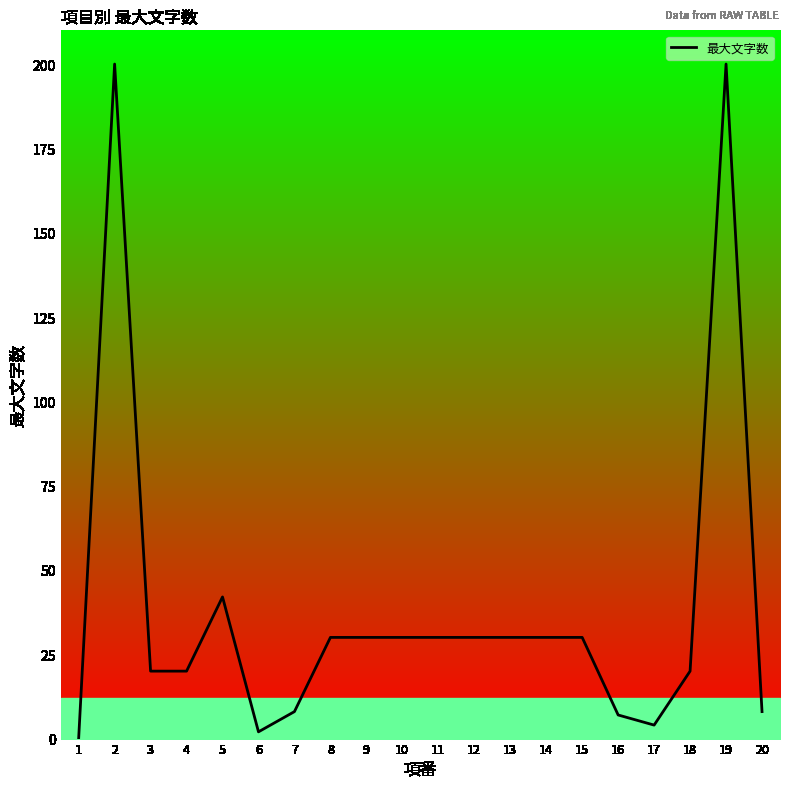

The value at 5 is 42. True or false?

True